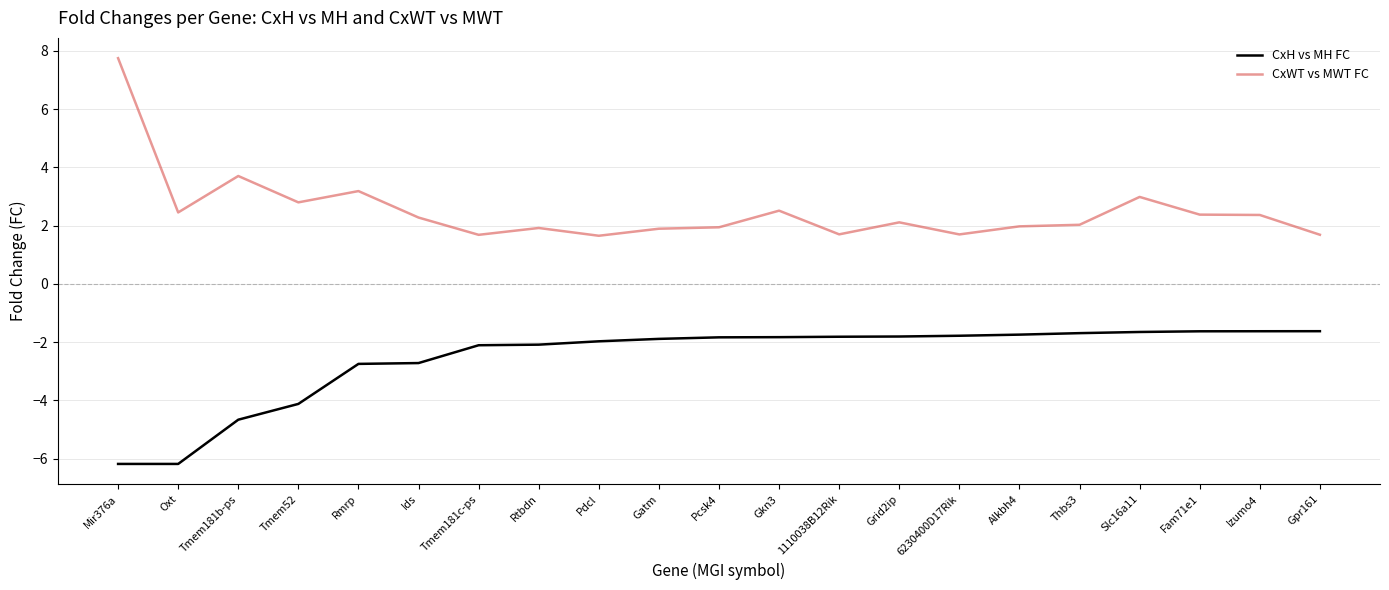

What is the average value of the CxH vs MH FC series?

-2.6